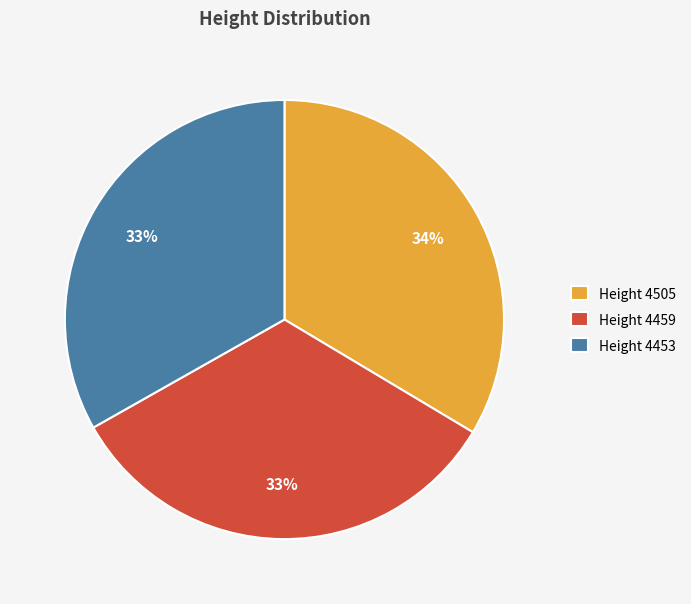

Combined, do Height 4505 and Height 4453 account for over 50%?

Yes